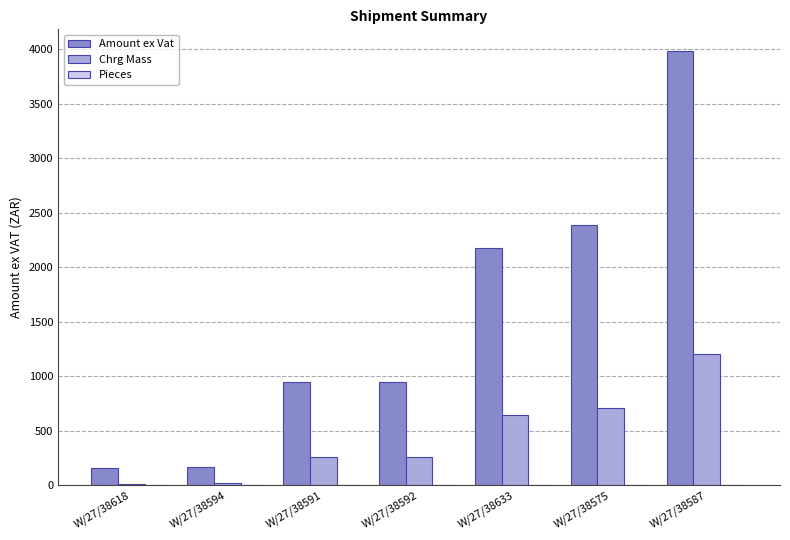

What is the maximum value for Chrg Mass?

1201.0